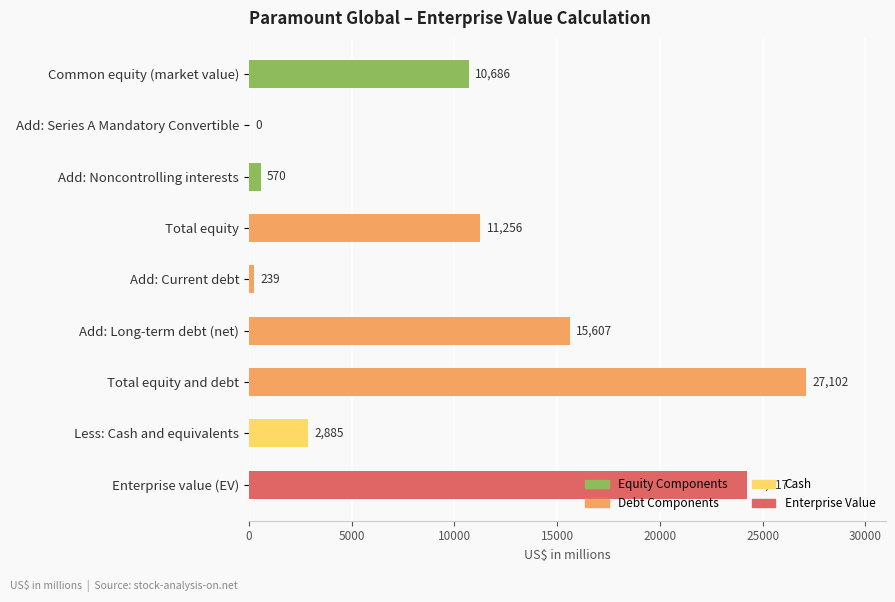

What is the maximum value shown in the chart?

27102